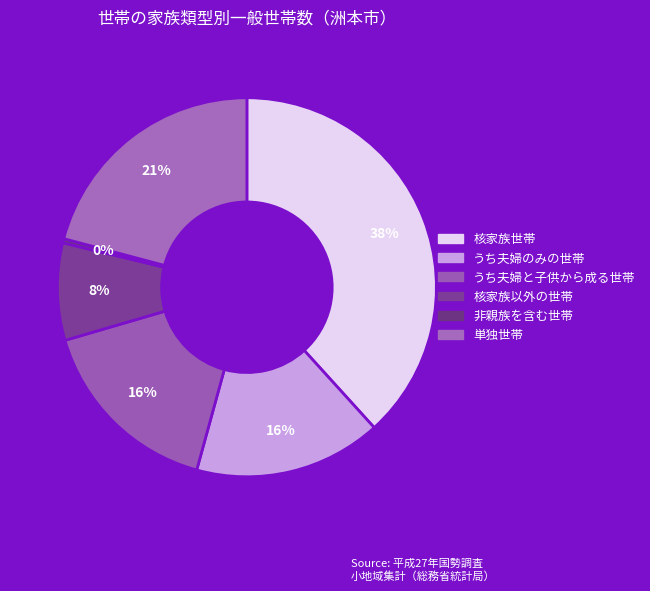

How many slices are in this pie chart?

6